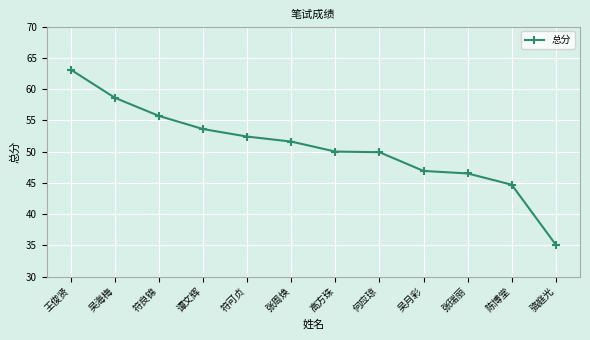

The chart shows a value of 44.7 at 陈博堂. True or false?

True